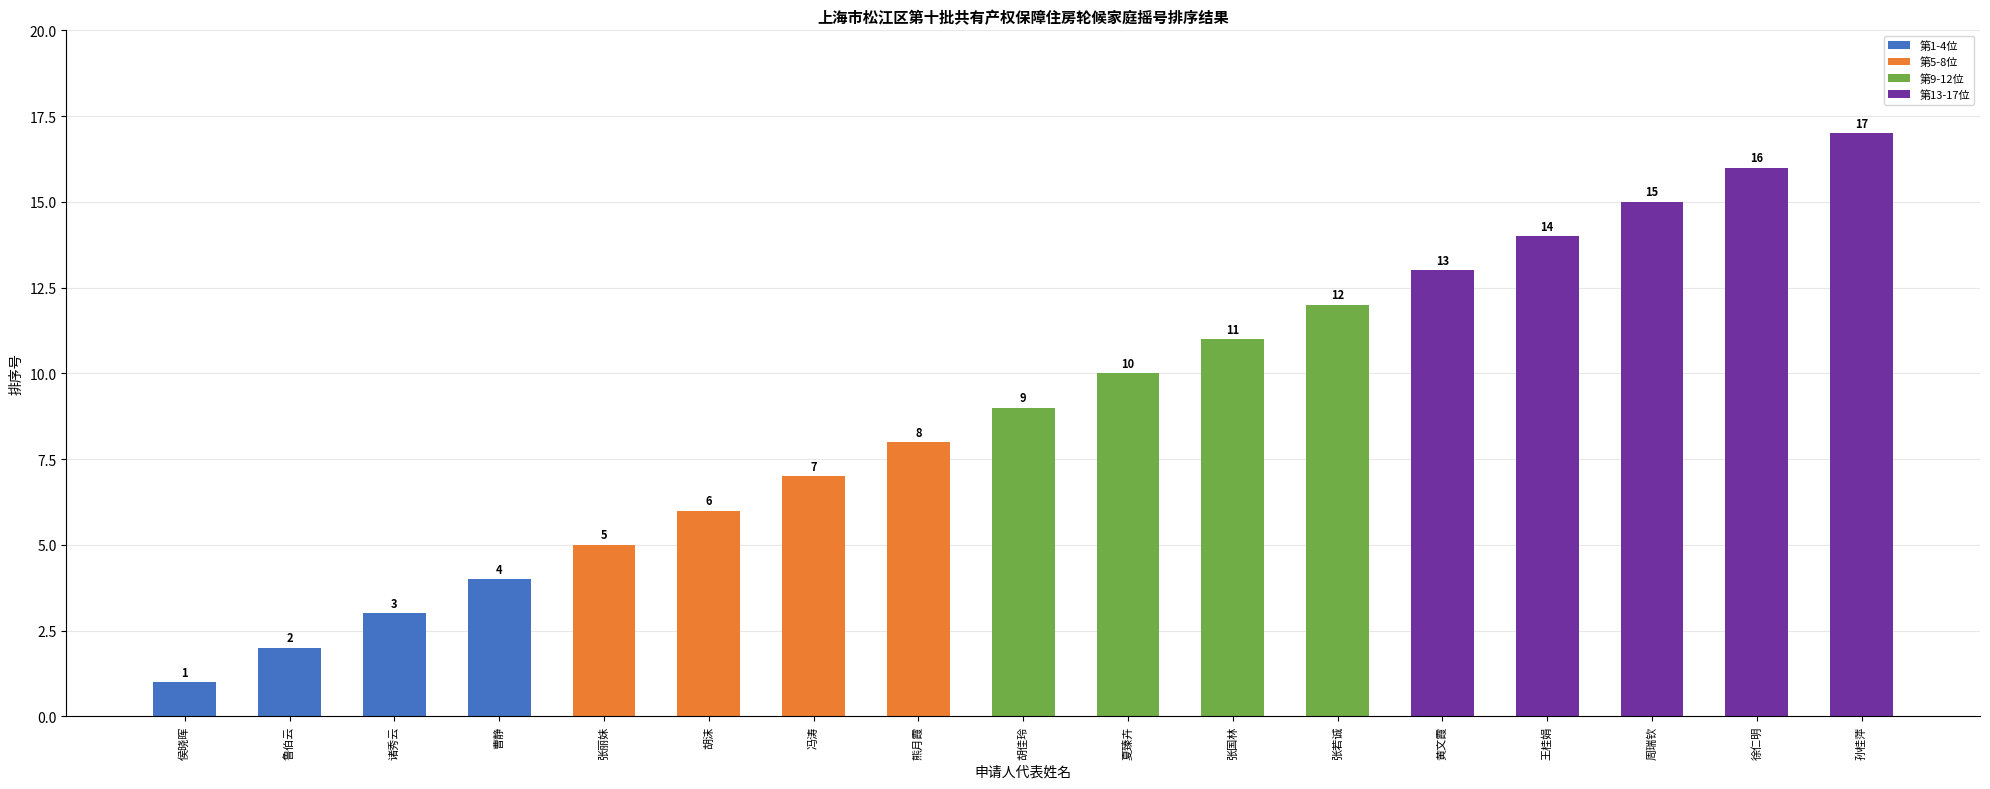

Reading right to left, transcribe all the data shown in this chart.

17	16	15	14	13	12	11	10	9	8	7	6	5	4	3	2	1